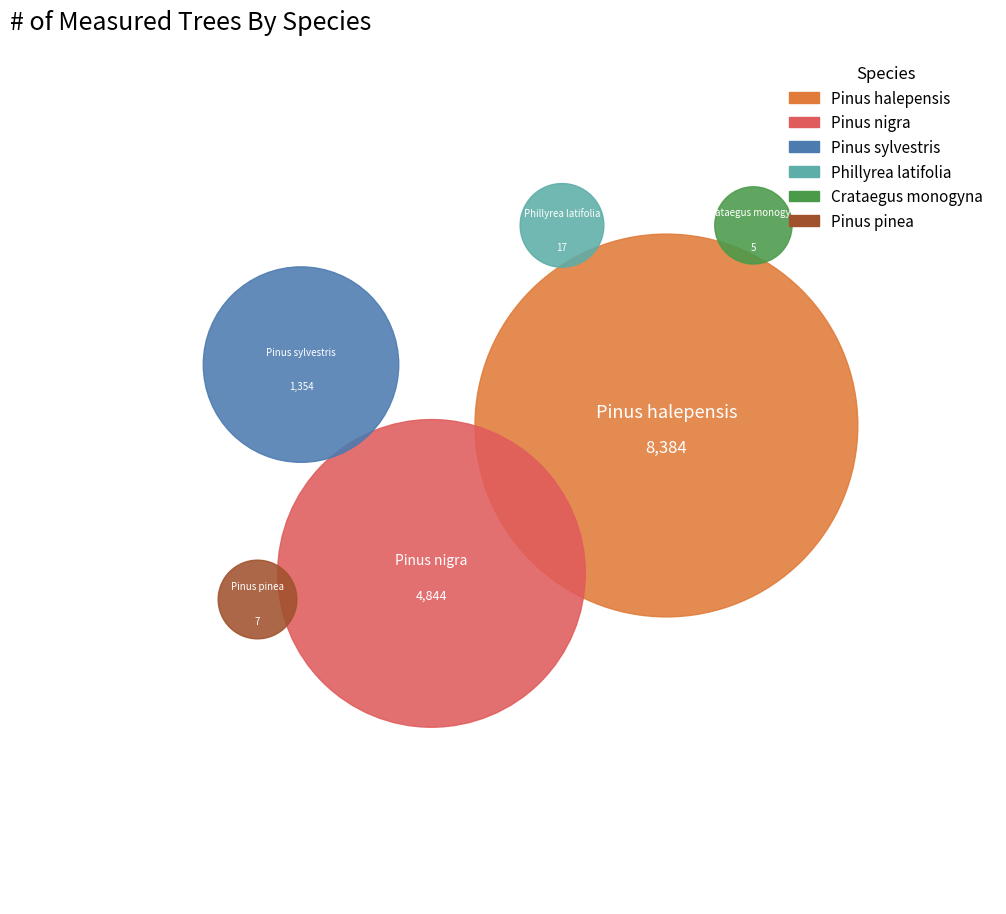

Which has a higher value, Pinus pinea or 12?

Pinus pinea